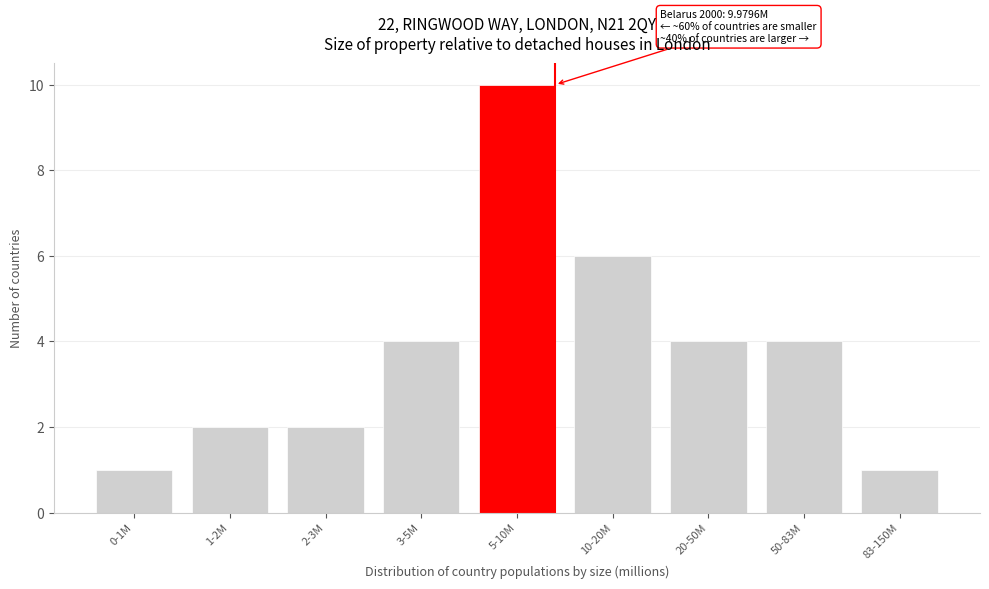

Reading right to left, transcribe all the data shown in this chart.

83-150M=1	50-83M=4	20-50M=4	10-20M=6	5-10M=10	3-5M=4	2-3M=2	1-2M=2	0-1M=1